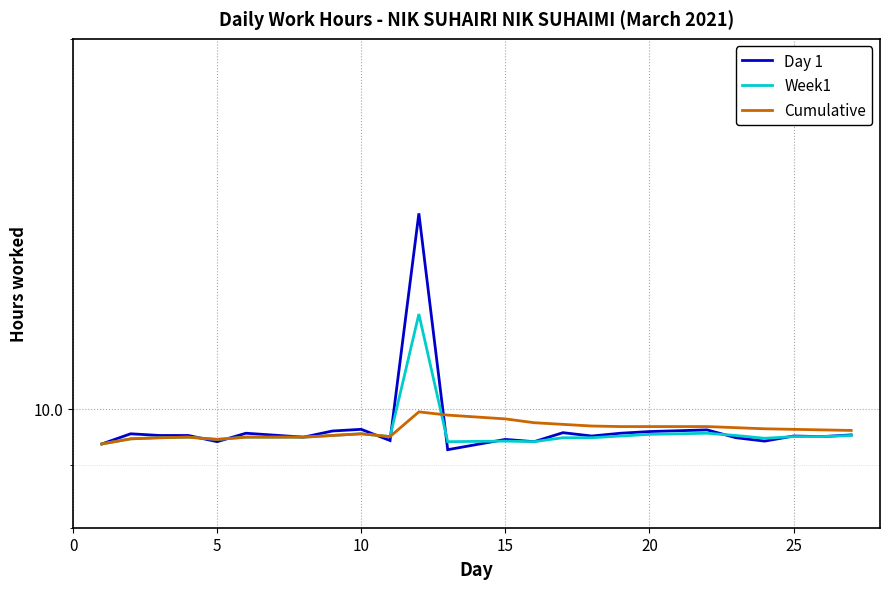

True or false: Cumulative and Week1 intersect in this chart.

True